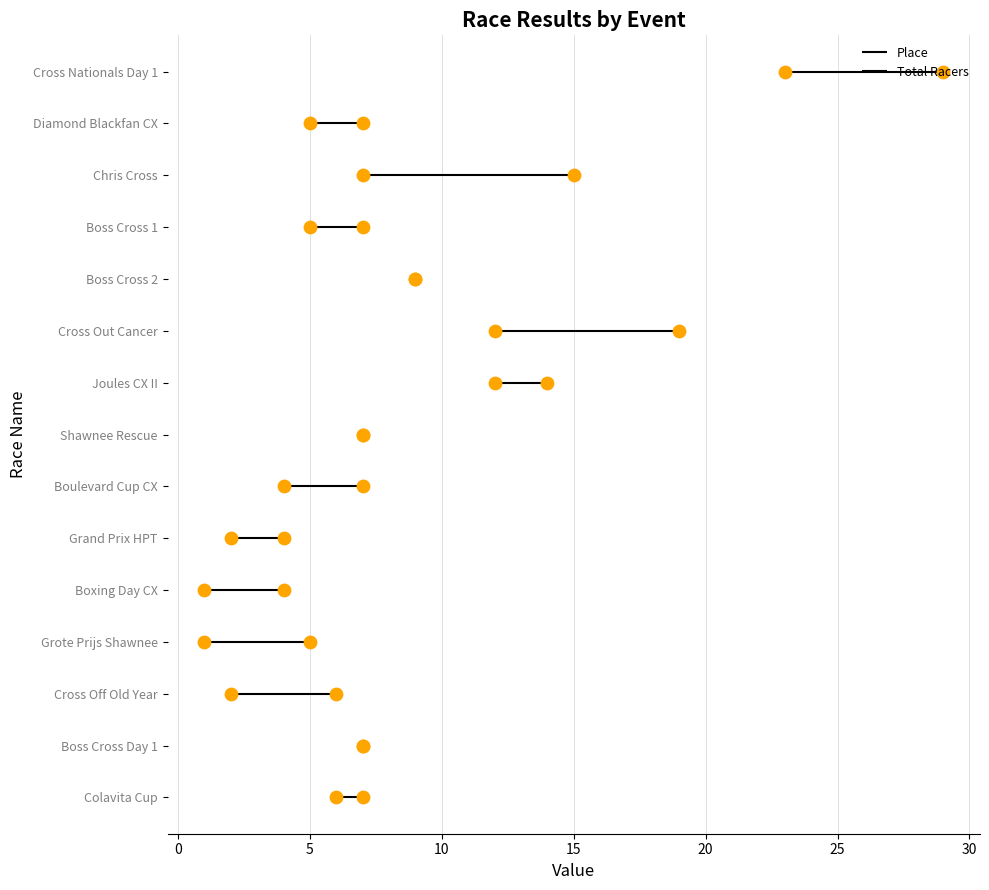

Which series has the largest total across all categories?

Place